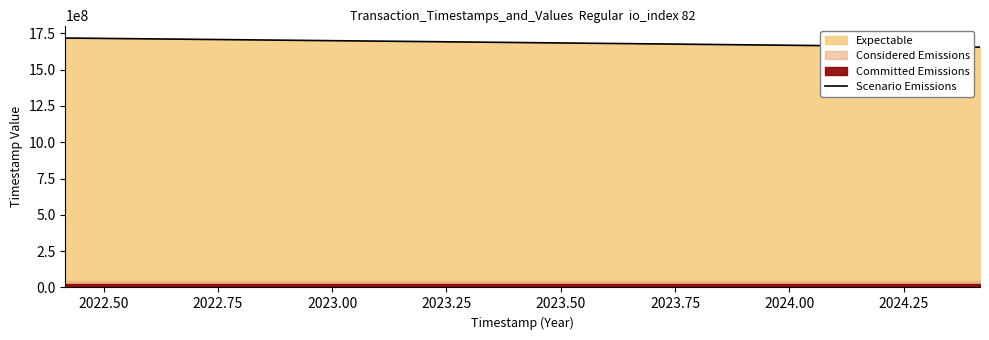

How many values are below 1686113463?

12